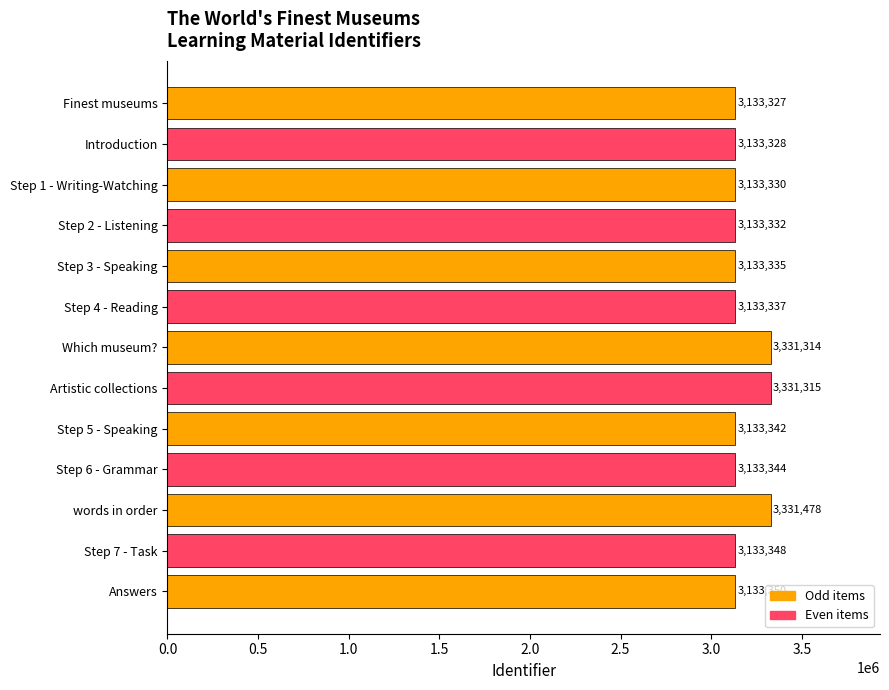

List the labels in order of value, smallest first.

Finest museums, Introduction, Step 1 - Writing-Watching, Step 2 - Listening, Step 3 - Speaking, Step 4 - Reading, Step 5 - Speaking, Step 6 - Grammar, Step 7 - Task, Answers, Which museum?, Artistic collections, words in order